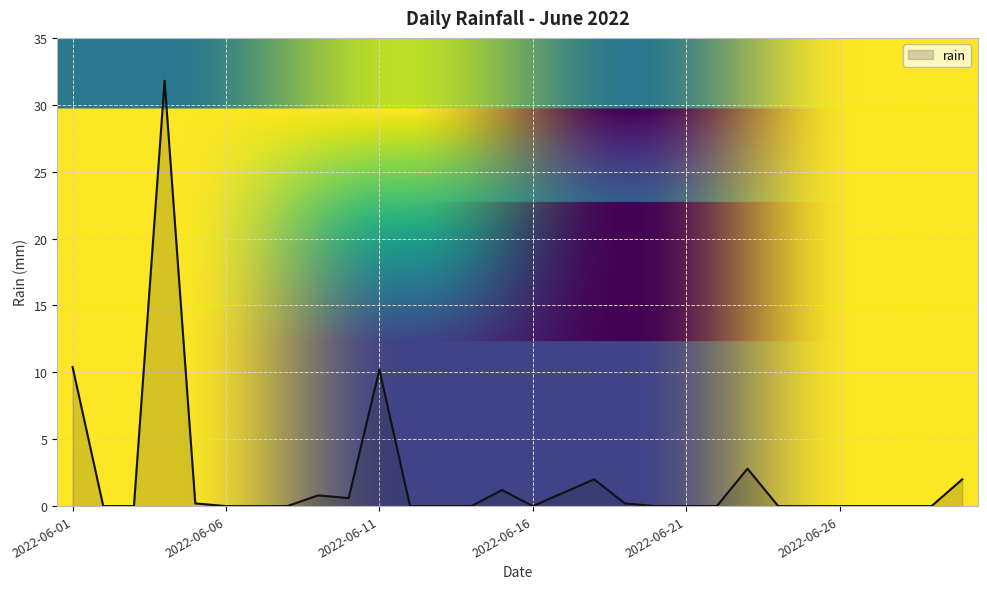

What is the sum of all values?

63.2